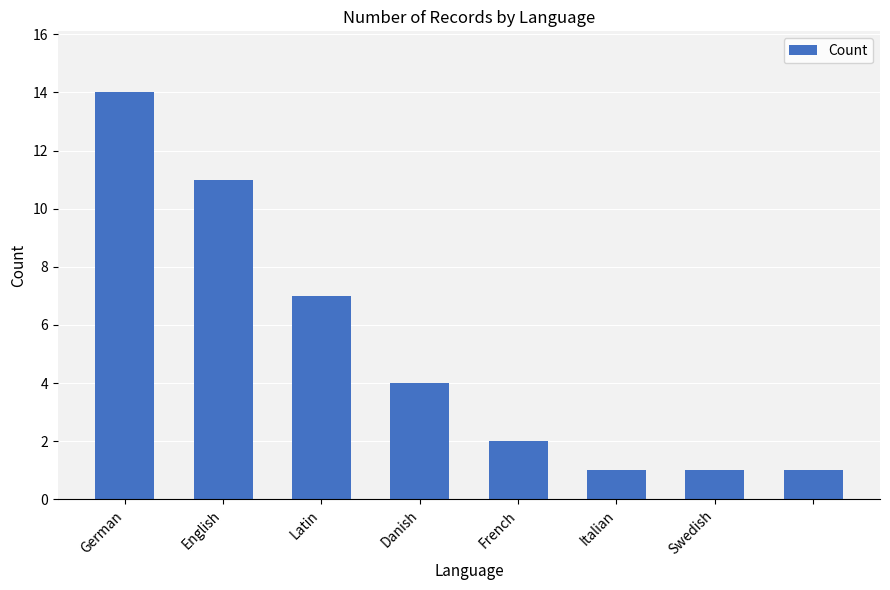

Reading right to left, list all the values displayed in this chart.

1	1	1	2	4	7	11	14